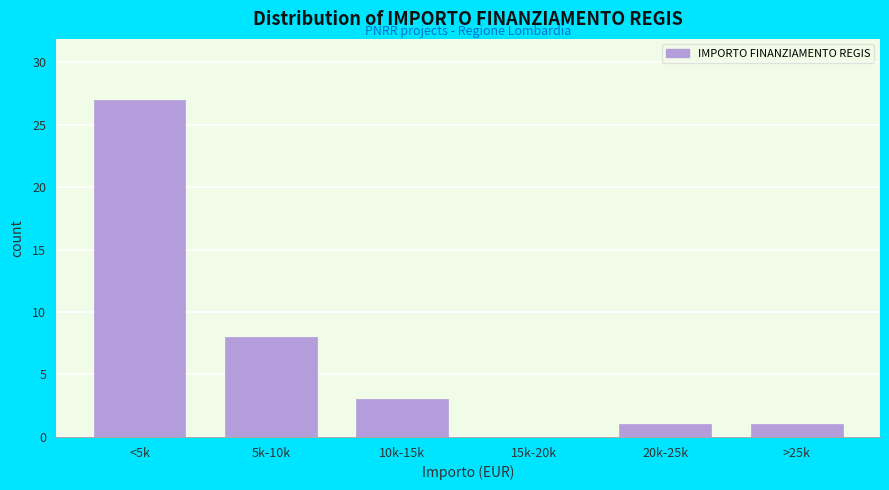

Reading left to right, extract all data points from this chart.

<5k=27	5k-10k=8	10k-15k=3	15k-20k=0	20k-25k=1	>25k=1